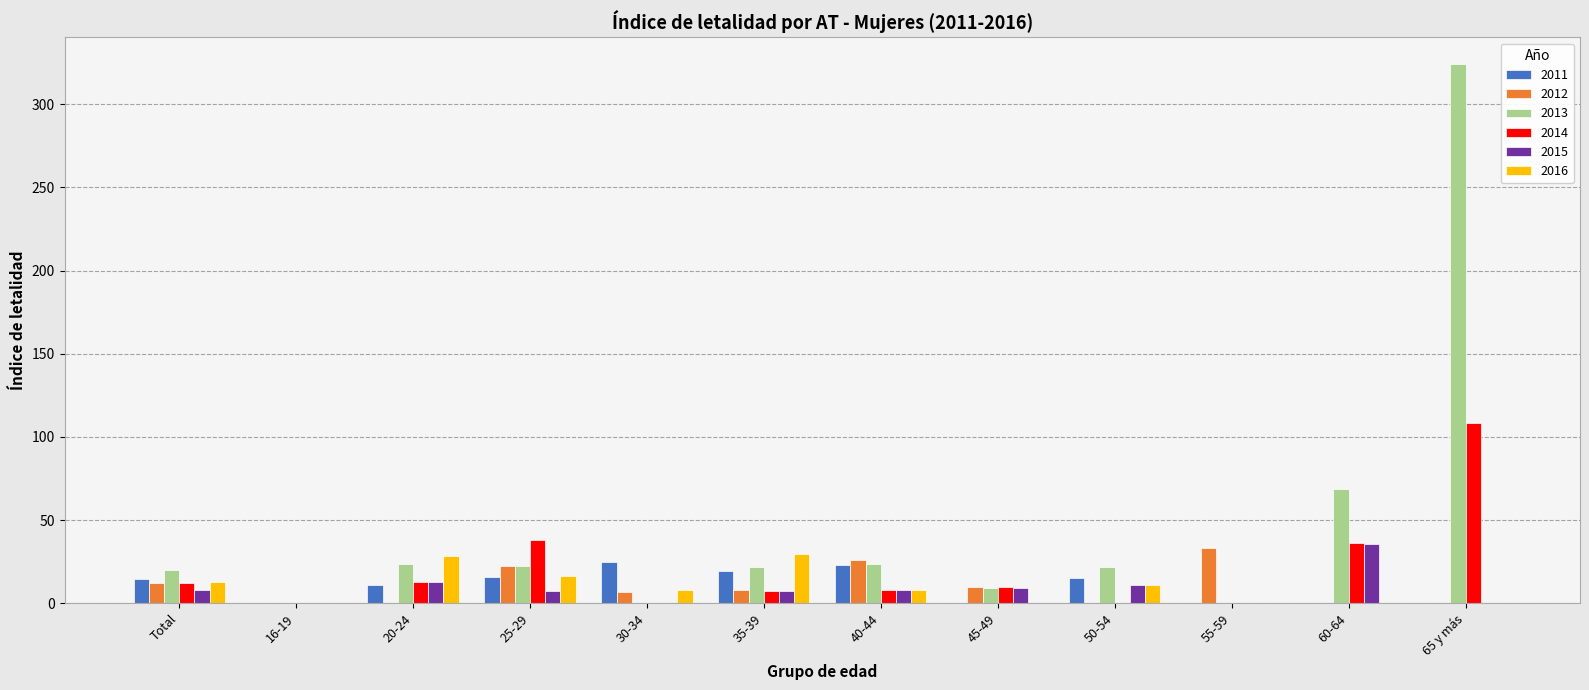

Is it true that 2013 equals -144.6 at 30-34?

False